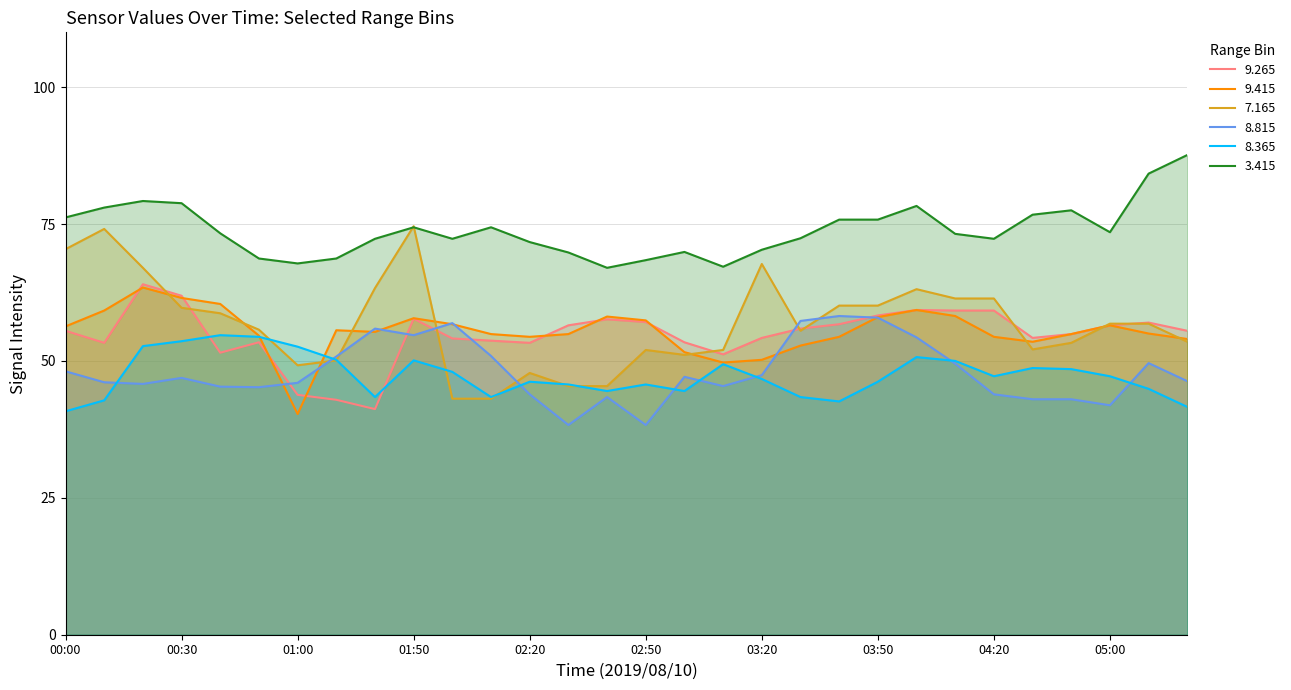

After their last crossing, which series has the higher values: 8.815 or 9.265?

9.265